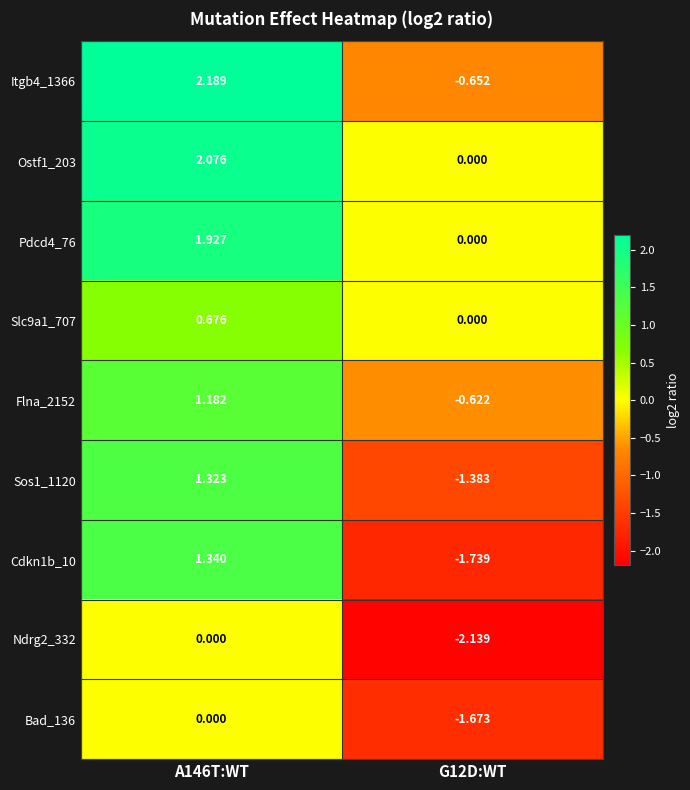

How many data points in Flna_2152 are less than 1?

1